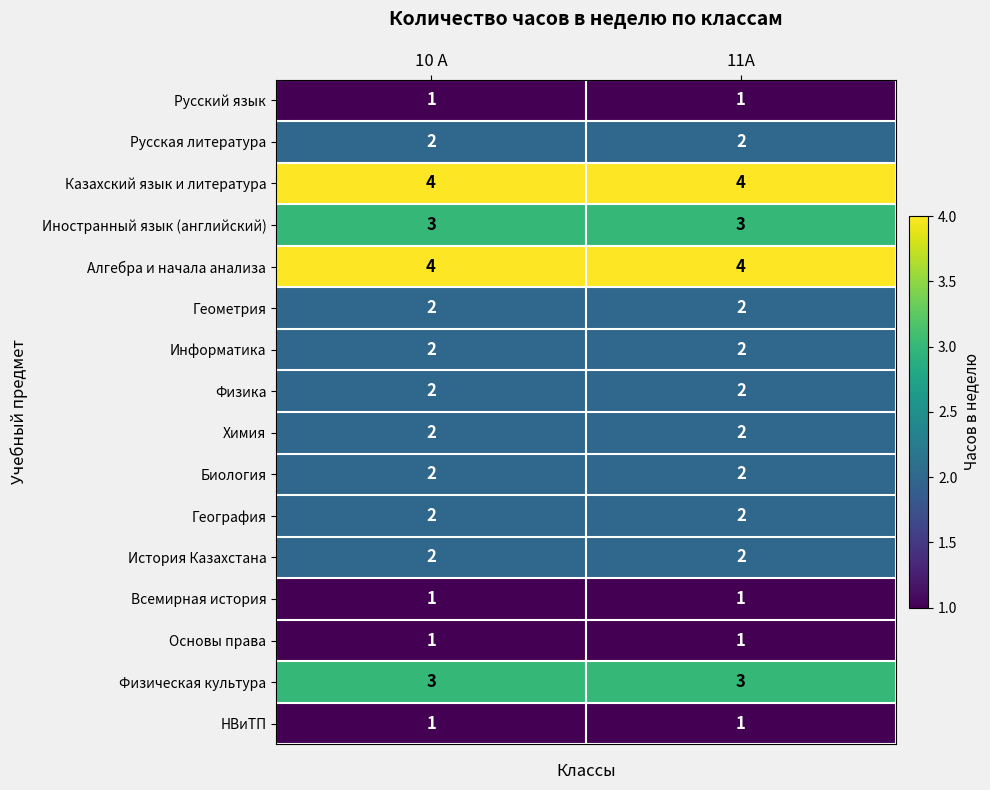

What is the total value across all series at 11А?

34